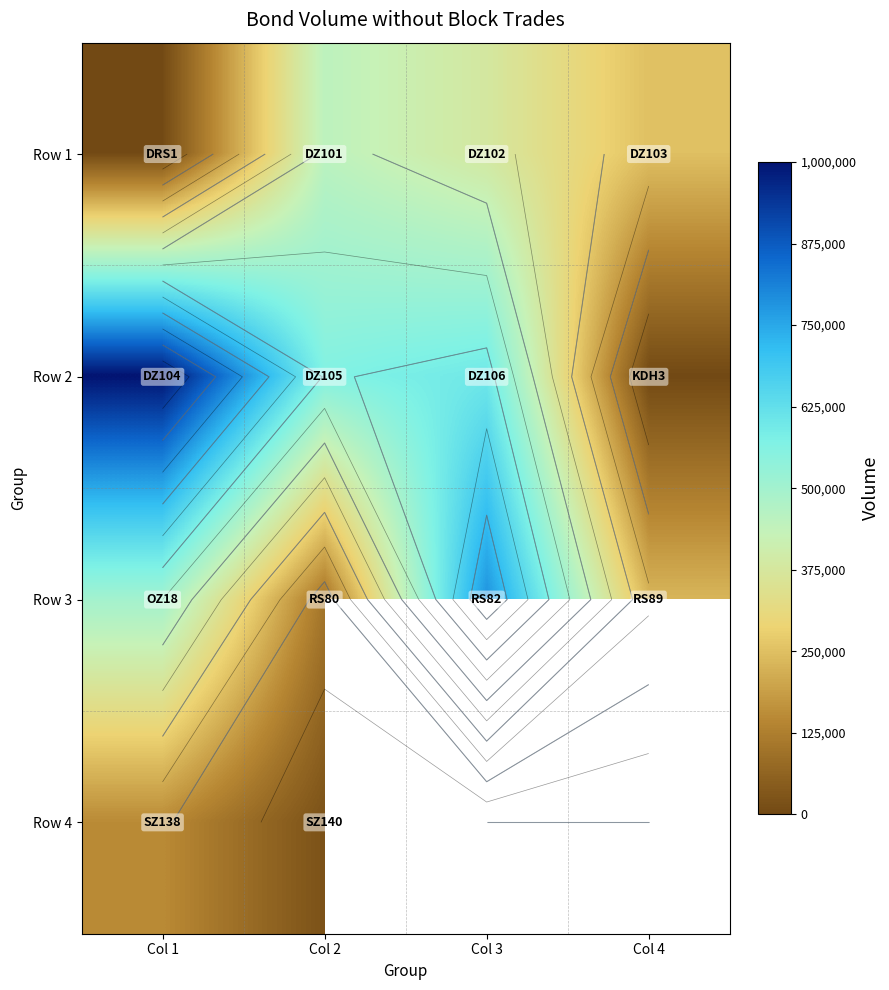

At Col 1, list the series in order from largest to smallest.

Row 2, Row 3, Row 4, Row 1